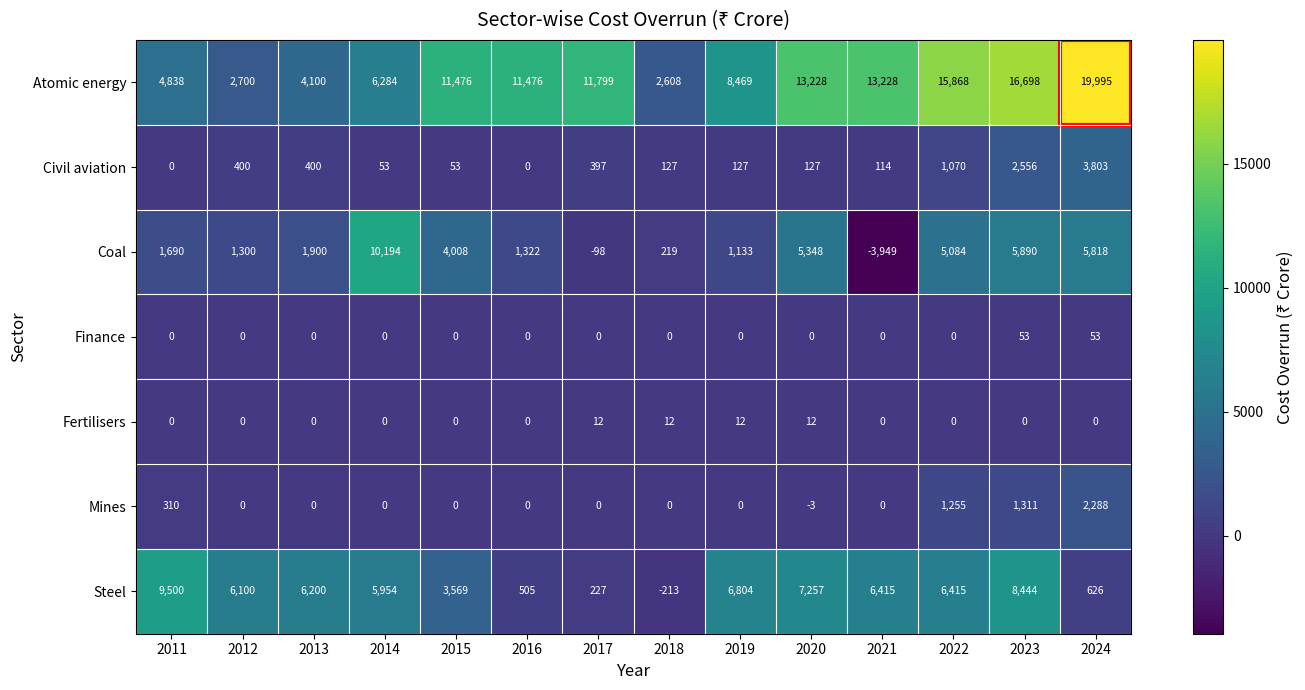

How many categories are shown in the chart?

14